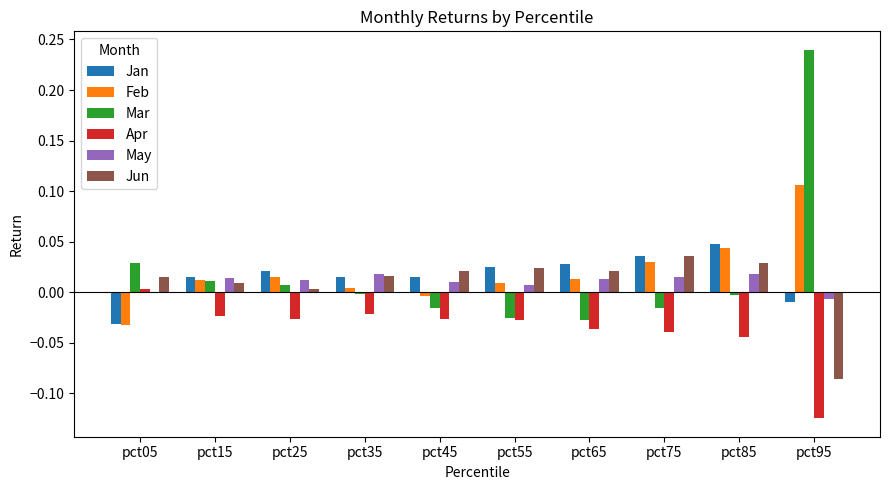

What is the sum of all Apr values?

-0.4